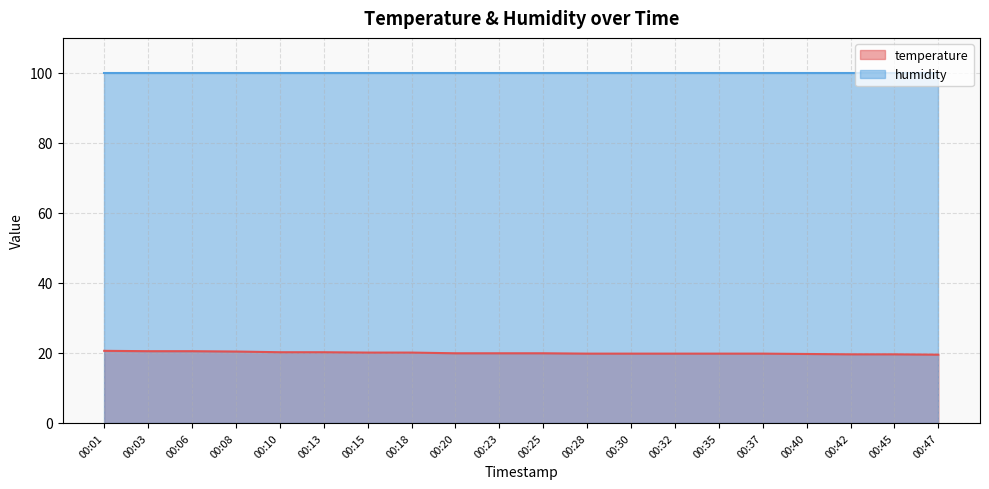

Which category has the highest value across all series?

00:01